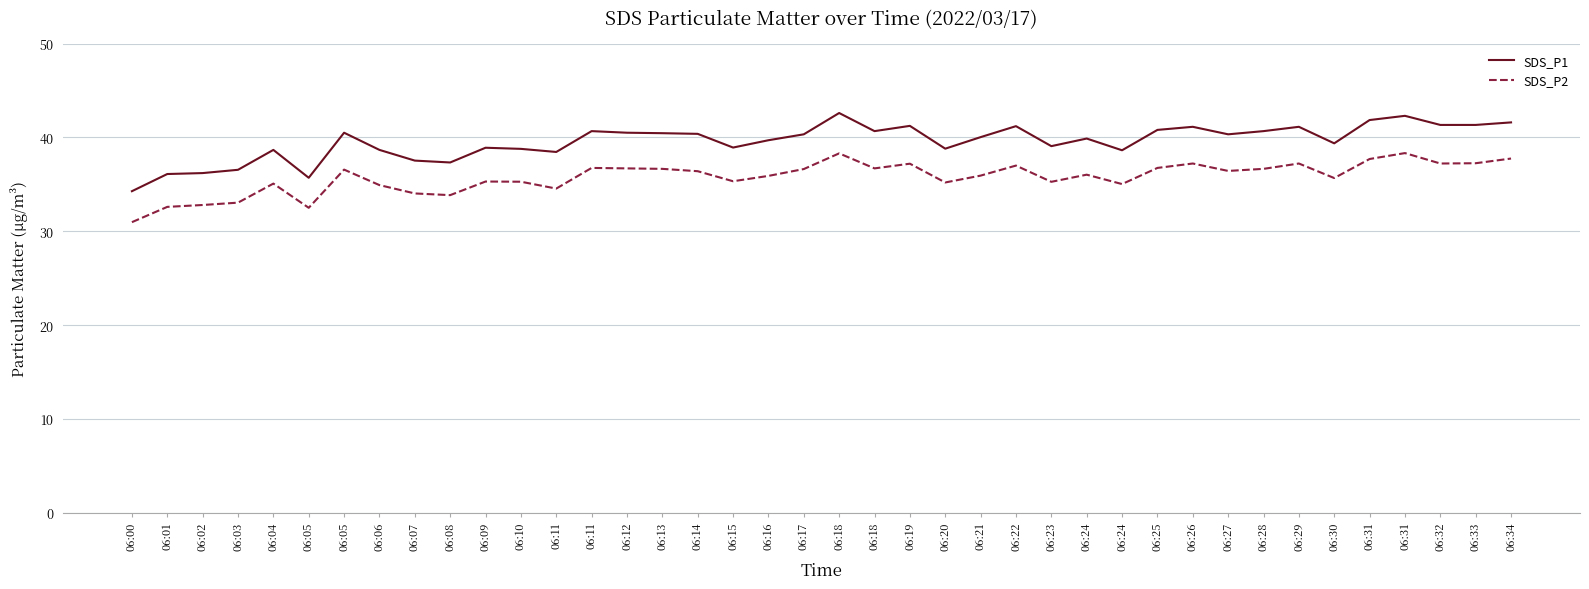

Reading left to right, what are all the values shown in this chart?

SDS_P1: 06:00=34.3	06:01=36.1	06:02=36.2	06:03=36.5	06:04=38.7	06:05=35.7	06:05=40.5	06:06=38.7	06:07=37.5	06:08=37.3	06:09=38.9	06:10=38.8	06:11=38.5	06:11=40.7	06:12=40.5	06:13=40.5	06:14=40.4	06:15=38.9	06:16=39.7	06:17=40.3	06:18=42.6	06:18=40.7	06:19=41.2	06:20=38.8	06:21=40.0	06:22=41.2	06:23=39.1	06:24=39.9	06:24=38.6	06:25=40.8	06:26=41.1	06:27=40.3	06:28=40.7	06:29=41.1	06:30=39.4	06:31=41.9	06:31=42.3	06:32=41.3	06:33=41.3	06:34=41.6
SDS_P2: 06:00=31.0	06:01=32.6	06:02=32.8	06:03=33.0	06:04=35.1	06:05=32.5	06:05=36.6	06:06=34.9	06:07=34.0	06:08=33.9	06:09=35.3	06:10=35.3	06:11=34.5	06:11=36.8	06:12=36.7	06:13=36.6	06:14=36.4	06:15=35.3	06:16=35.9	06:17=36.6	06:18=38.3	06:18=36.7	06:19=37.2	06:20=35.2	06:21=35.9	06:22=37.0	06:23=35.3	06:24=36.0	06:24=35.0	06:25=36.8	06:26=37.2	06:27=36.4	06:28=36.6	06:29=37.2	06:30=35.7	06:31=37.7	06:31=38.3	06:32=37.2	06:33=37.2	06:34=37.8